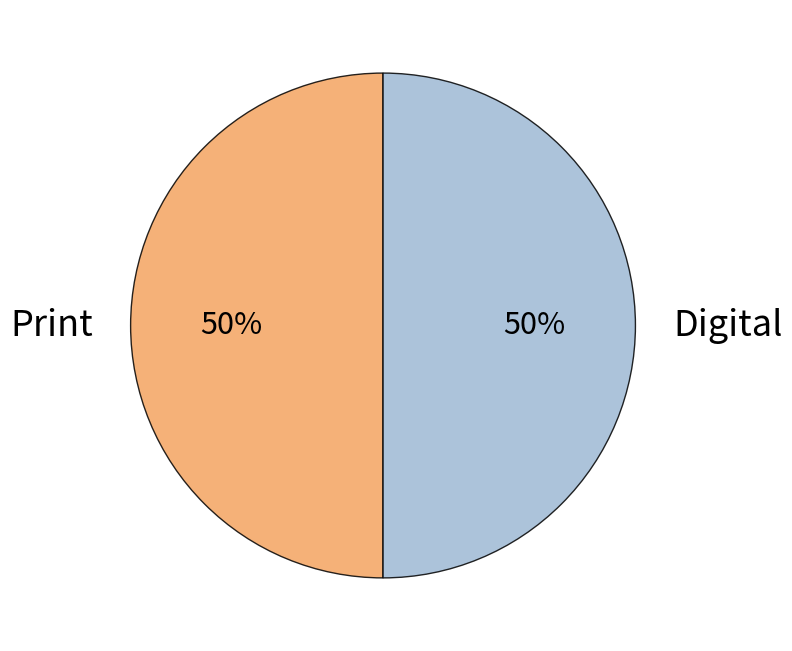

To the nearest percent, what is the average slice percentage?

50%